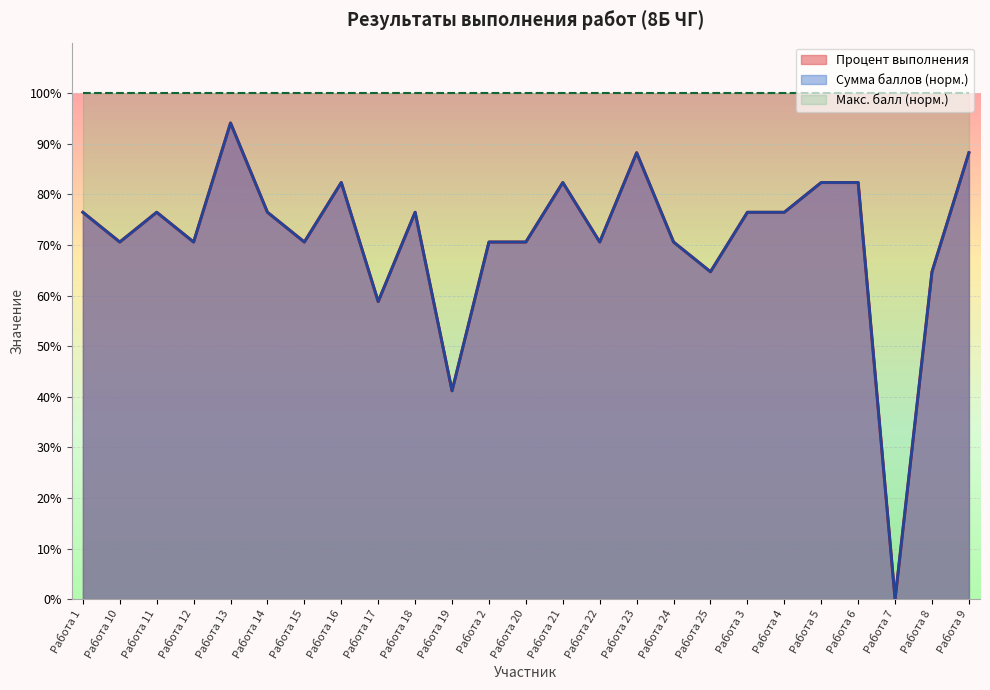

What is the difference between the maximum and minimum values in the Сумма баллов series?

94.1